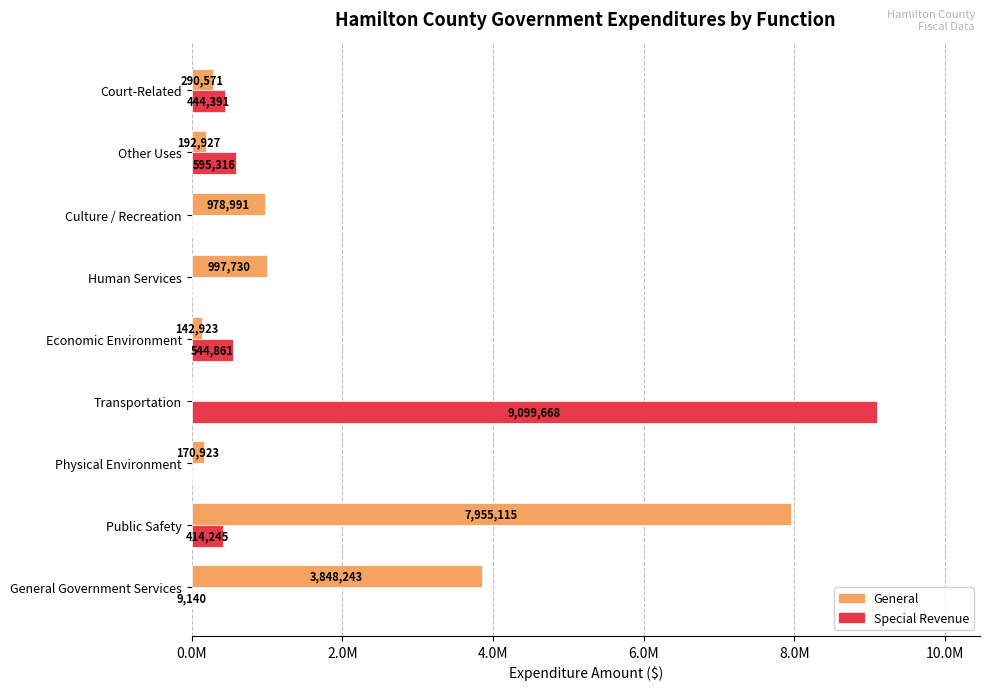

What are all the series names shown in the legend?

General, Special Revenue